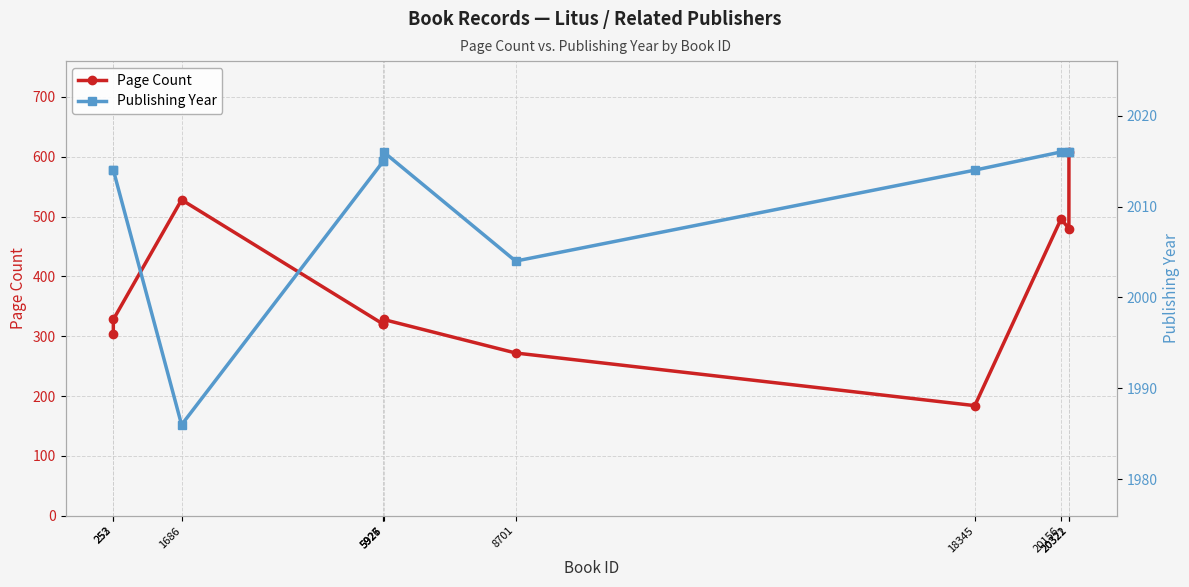

What is the average value of the Page Count series?

379